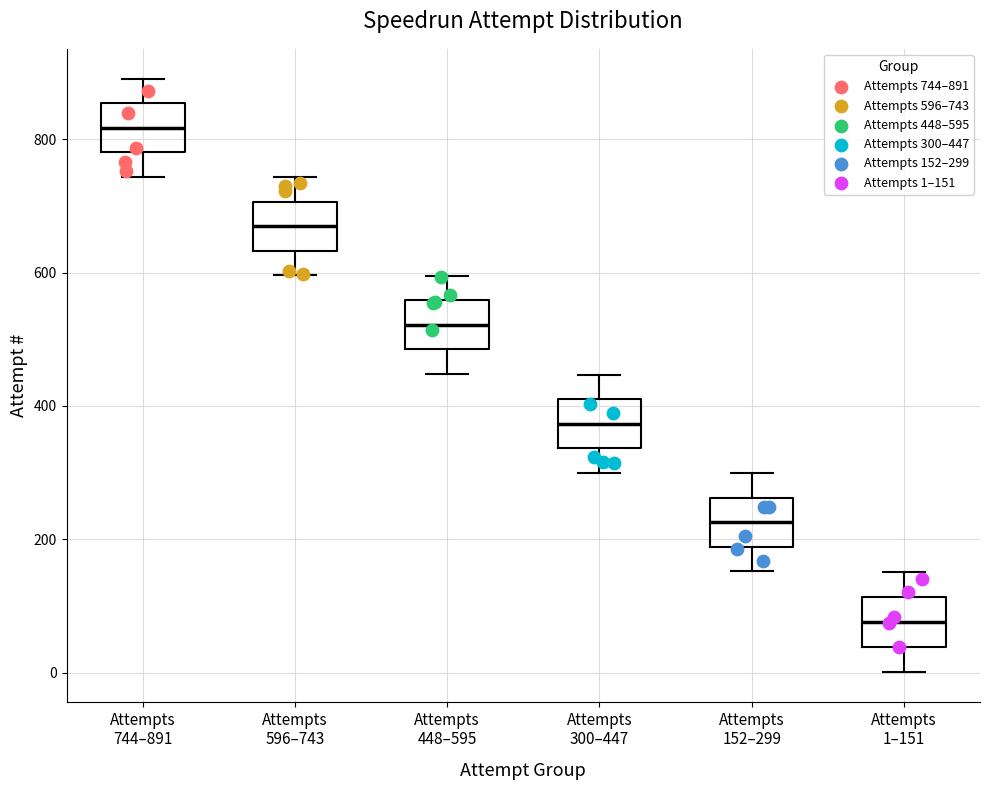

Which box's median line is the lowest?

Attempts 1–151